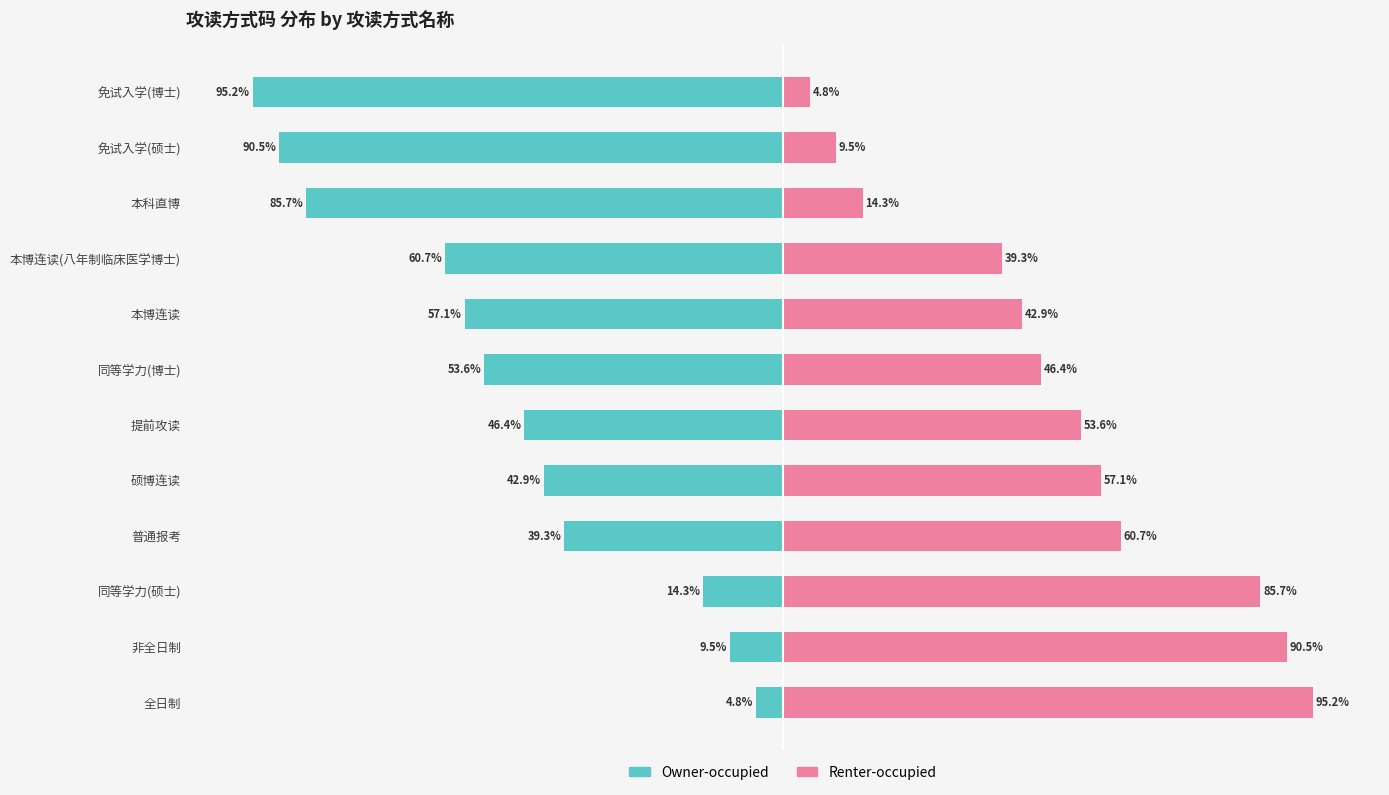

How many groups of bars are there?

12